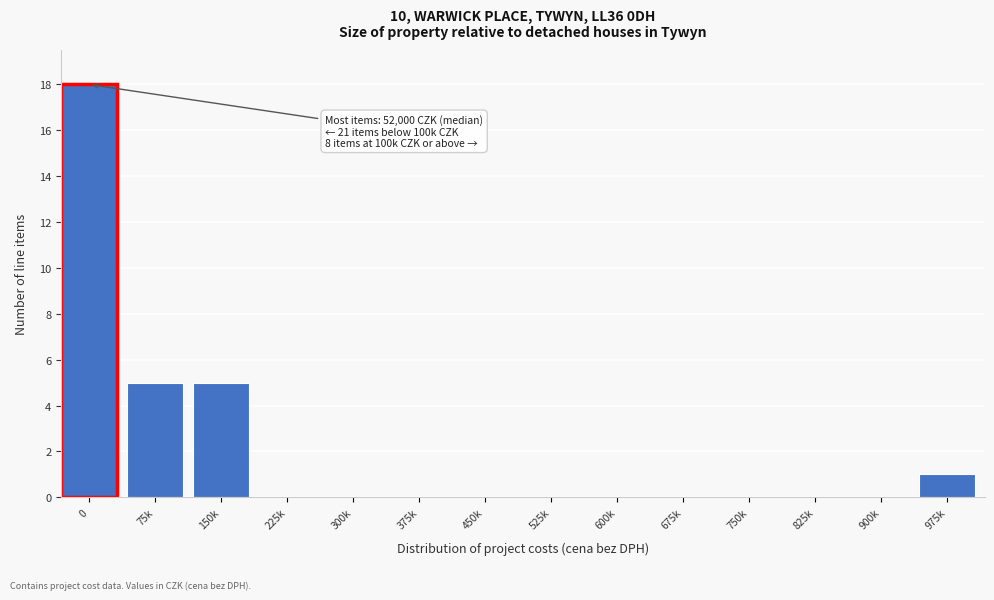

Reading left to right, extract all data points from this chart.

0=18	75k=5	150k=5	225k=0	300k=0	375k=0	450k=0	525k=0	600k=0	675k=0	750k=0	825k=0	900k=0	975k=1